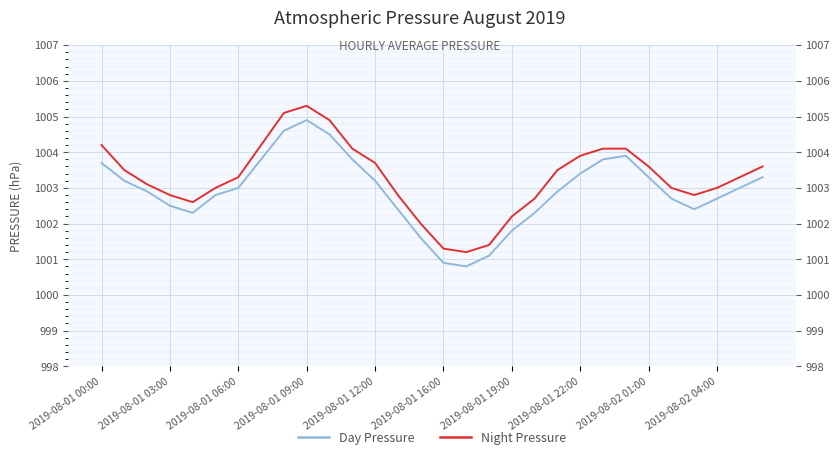

How many series are shown in this chart?

2